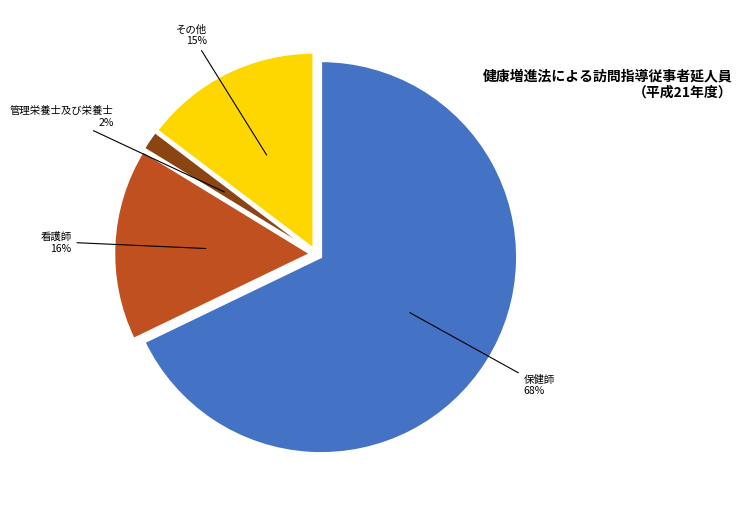

Is there a majority slice in this chart?

Yes